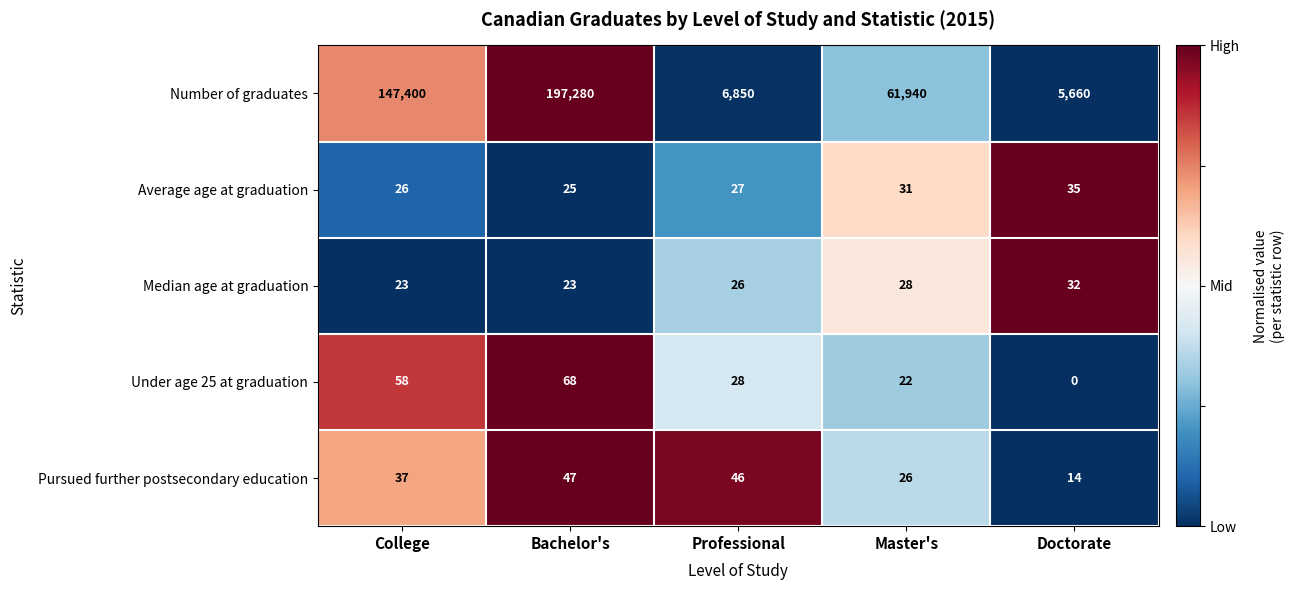

At which label does Number of graduates first exceed 61940?

College